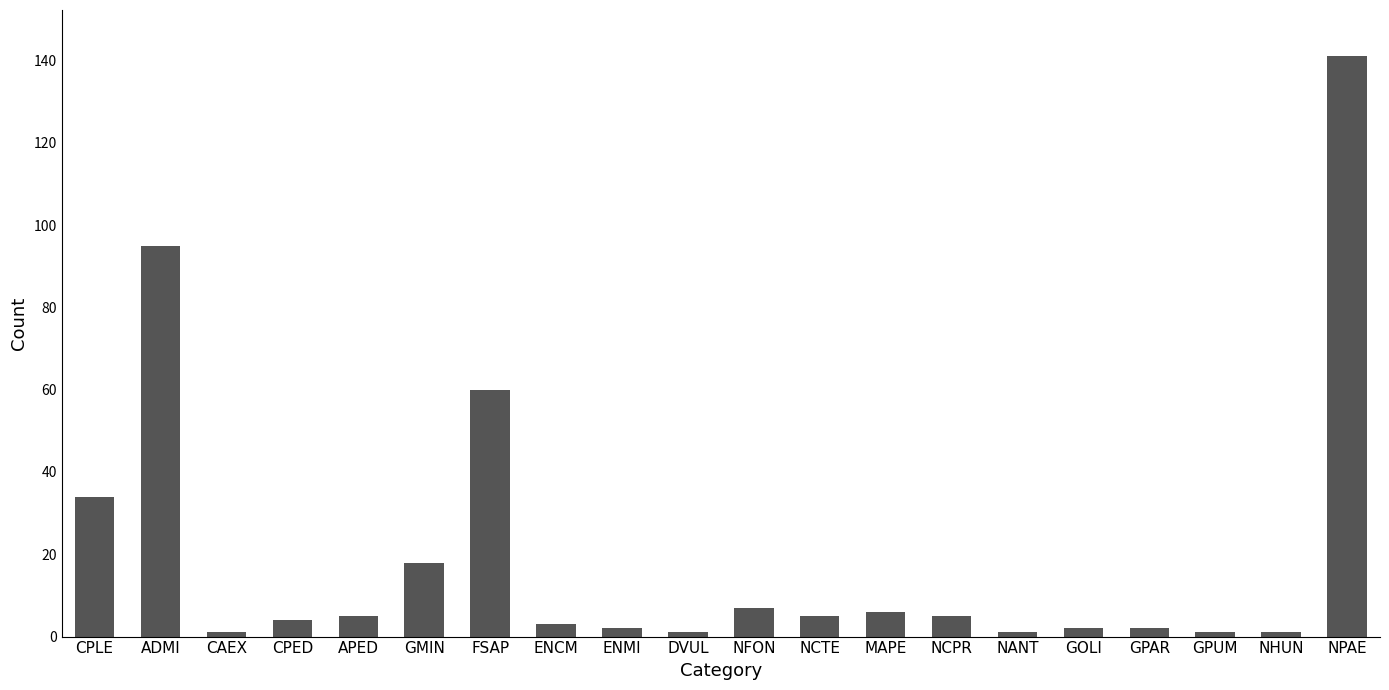

What is the sum of the values at CPLE and NHUN?

35